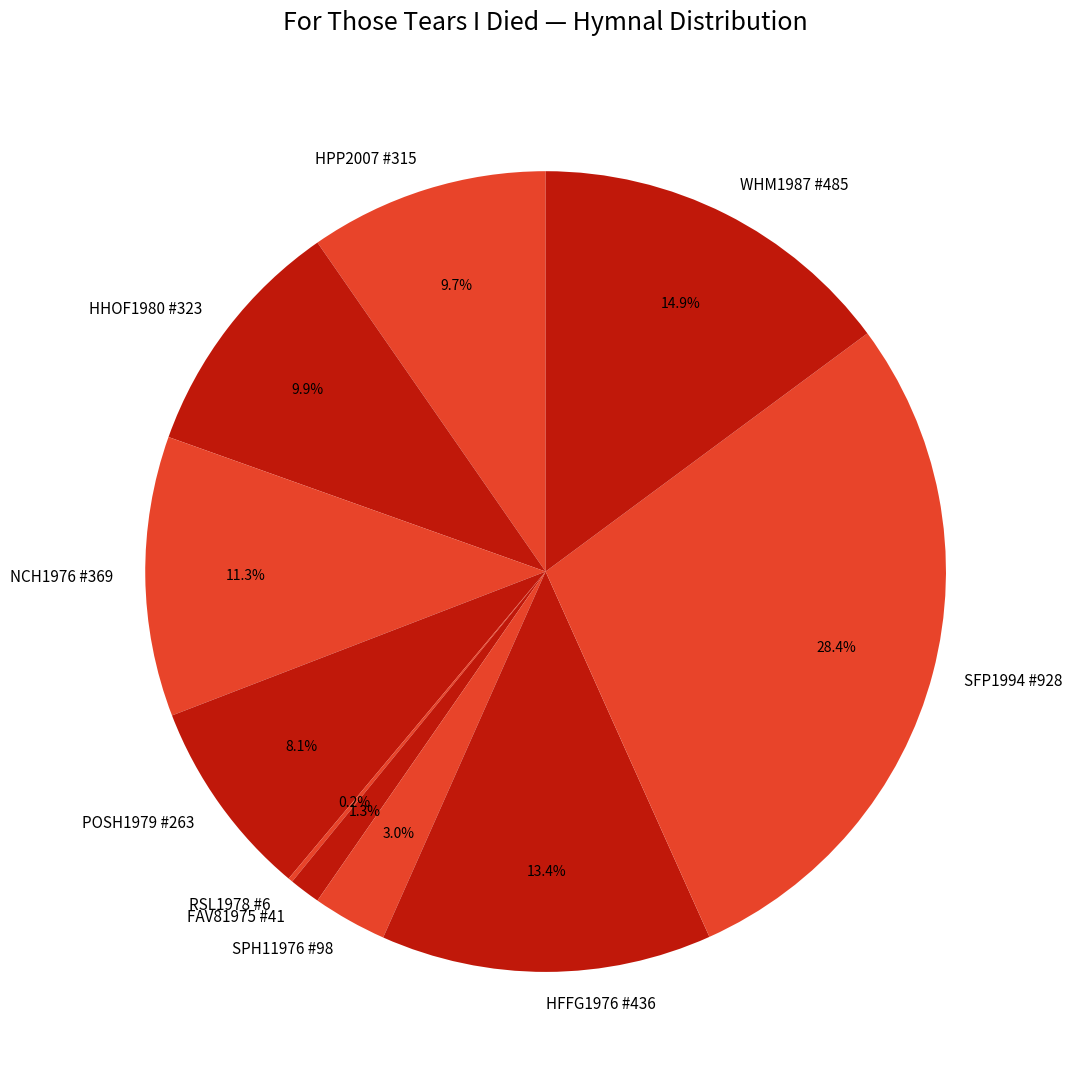

What percentage do SPH11976 #98 and POSH1979 #263 together represent?

11.1%